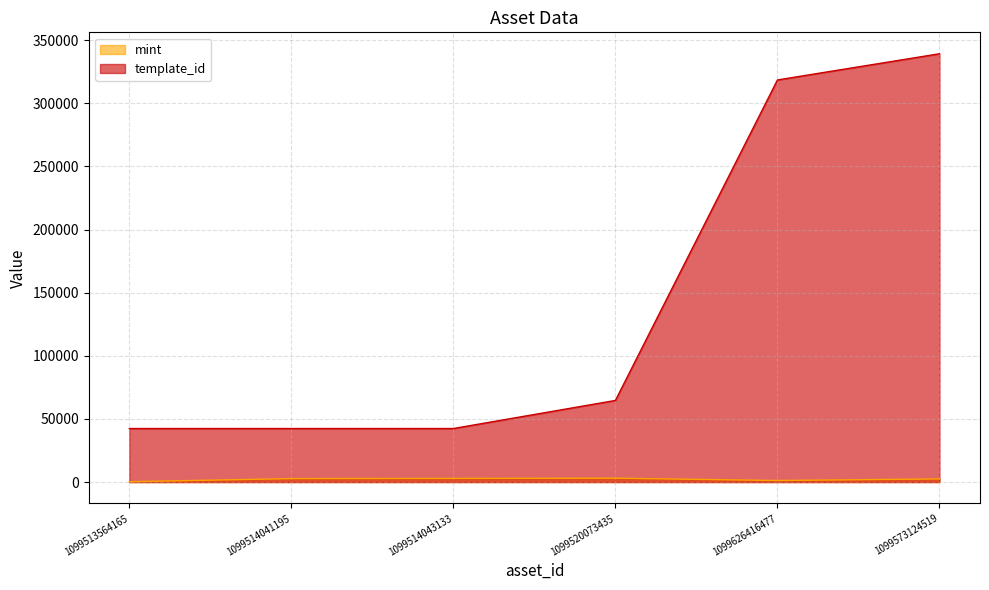

Count the number of data series in this chart.

2